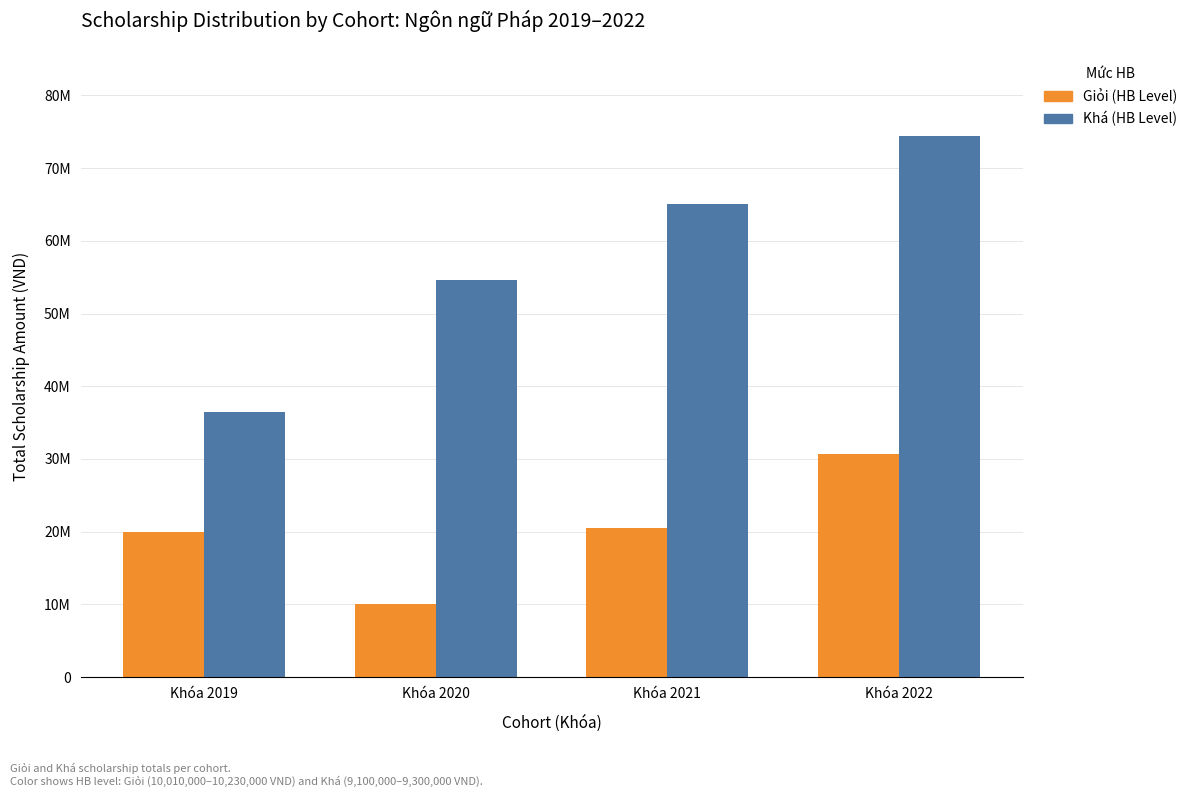

Which has a higher value, Khóa 2019 or Khóa 2020?

Khóa 2019